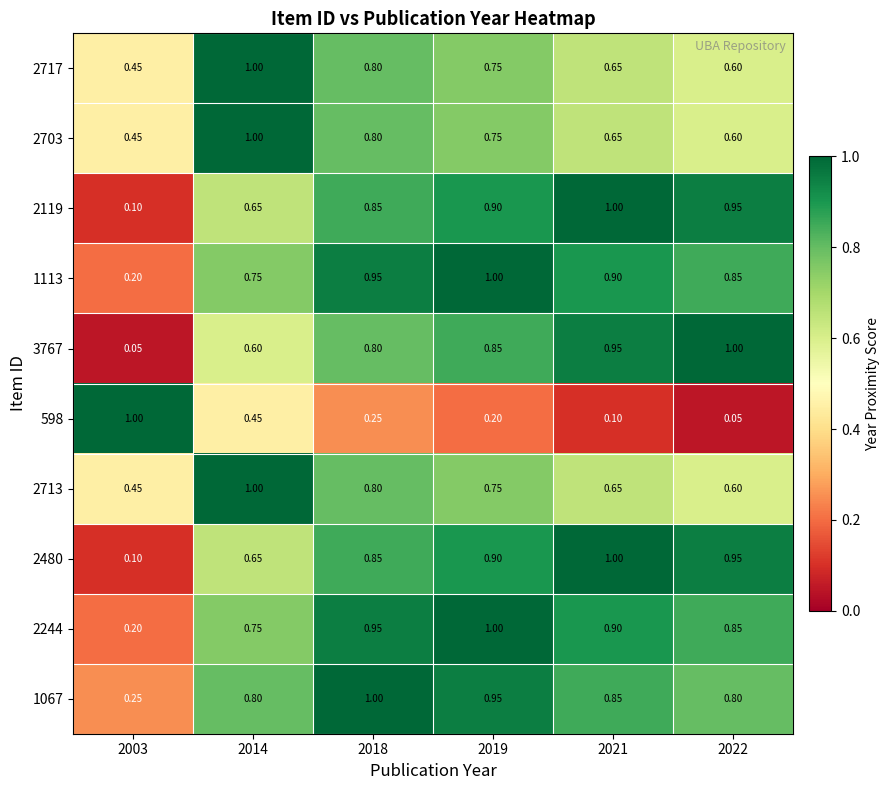

Is the value of 2717 at 2003 greater than the value of 2244 at 2018?

No